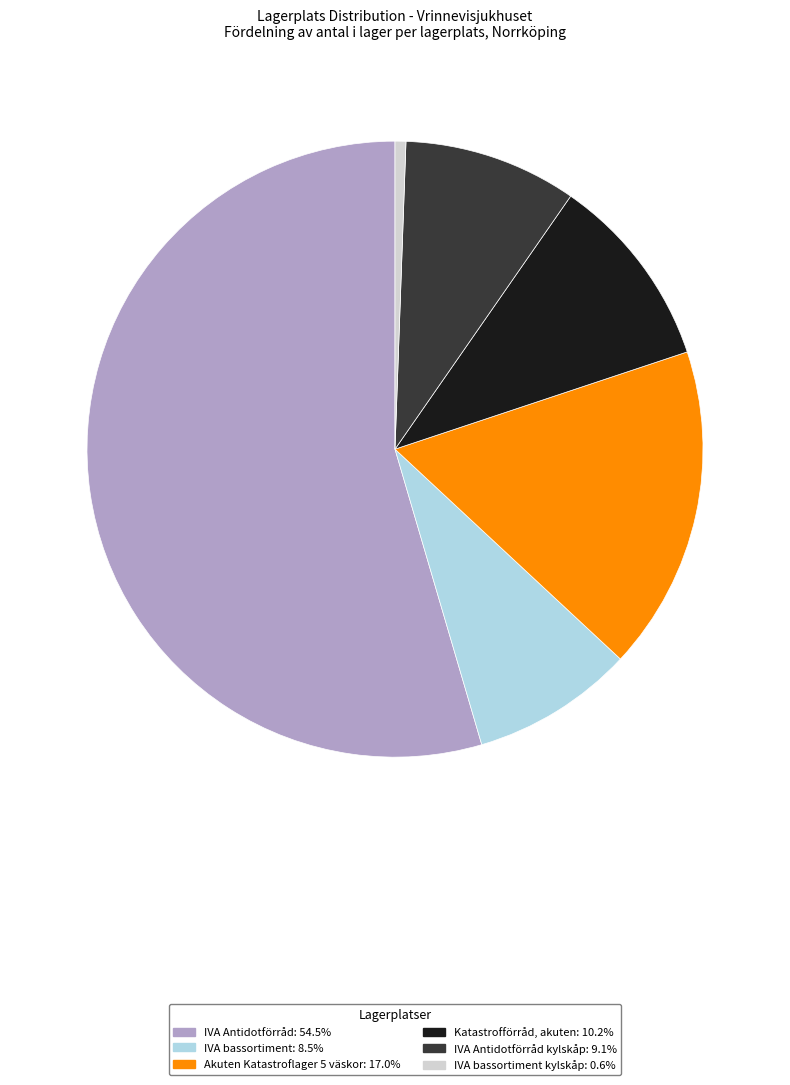

Combined, do IVA Antidotförråd: 54.5% and Akuten Katastroflager 5 väskor: 17.0% account for over 50%?

Yes